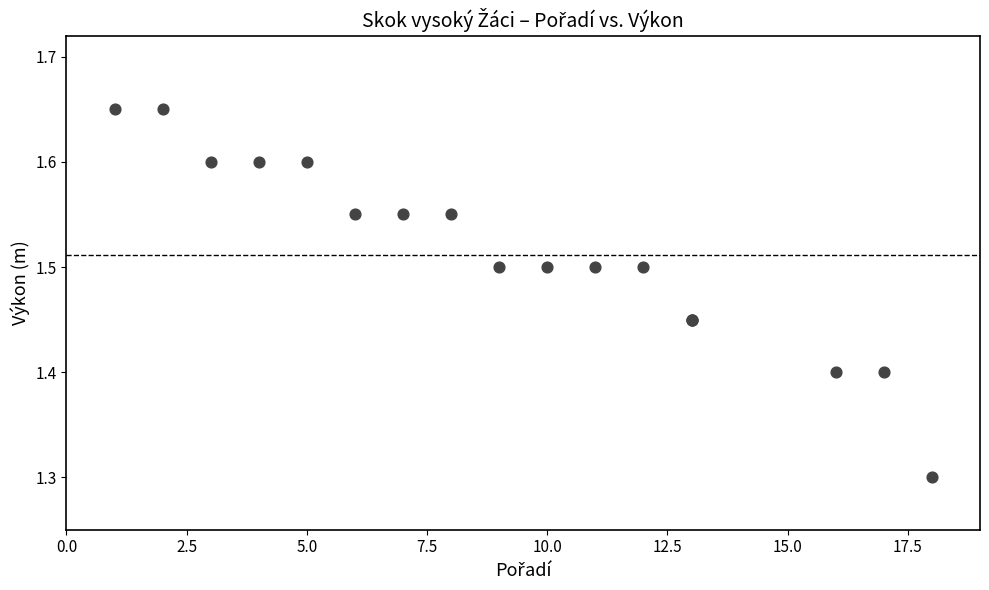

What Y value in the scatter plot is closest to 1?

1.3